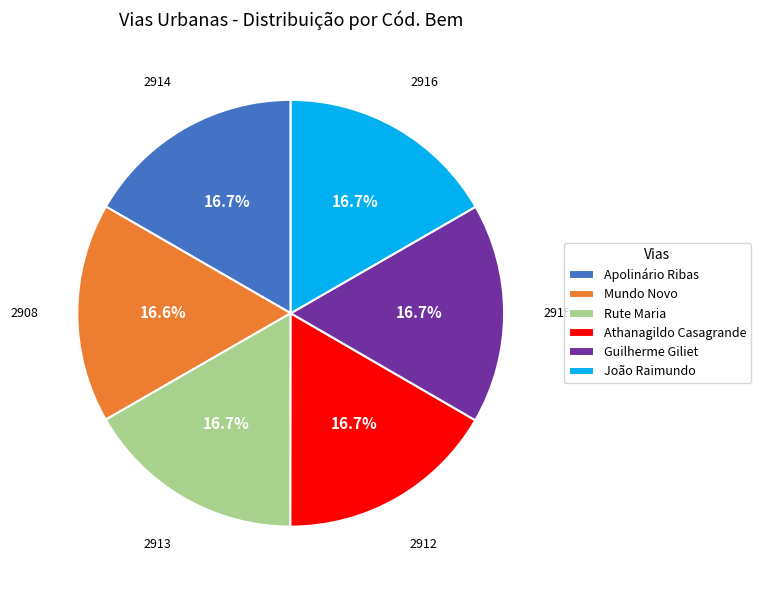

Is the sum of Mundo Novo and Rute Maria greater than half?

No